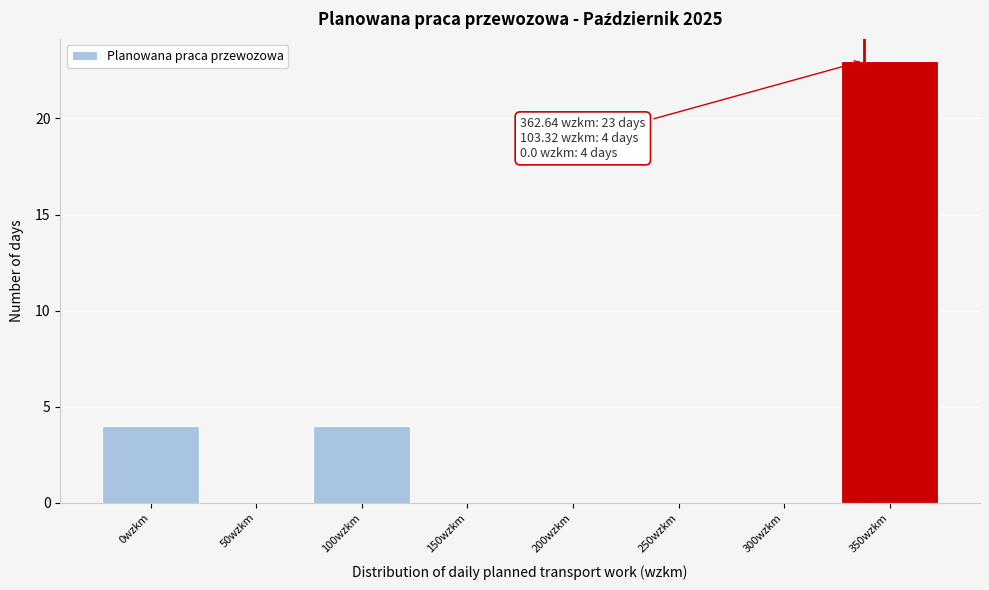

Reading right to left, extract all data points from this chart.

350wzkm=23	300wzkm=0	250wzkm=0	200wzkm=0	150wzkm=0	100wzkm=4	50wzkm=0	0wzkm=4